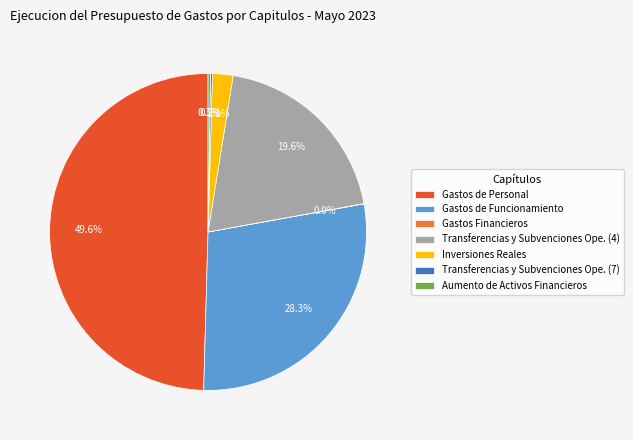

Does Inversiones Reales account for over 50% of the chart?

No